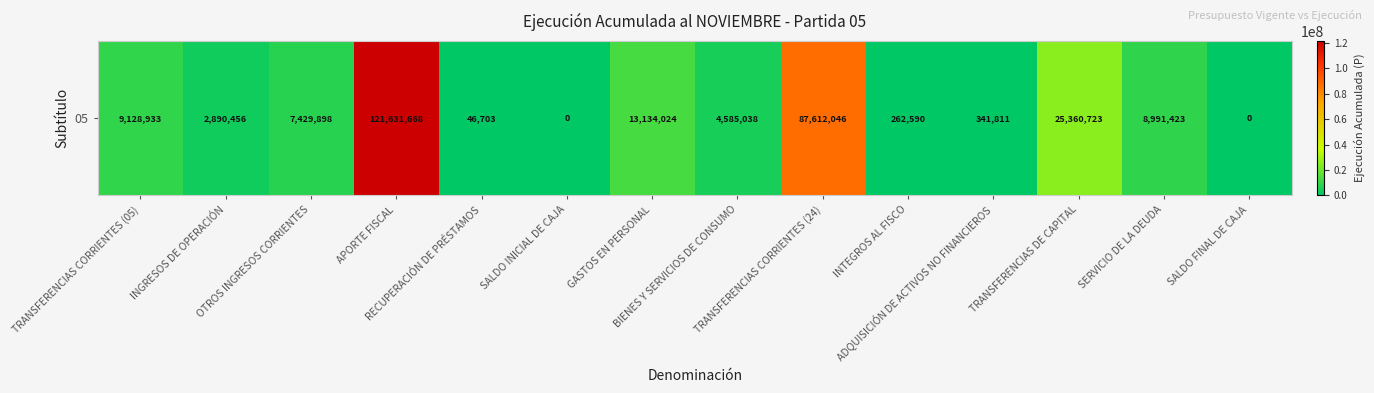

Reading left to right, transcribe all the data shown in this chart.

9128933	2890456	7429898	121631668	46703	0	13134024	4585038	87612046	262590	341811	25360723	8991423	0